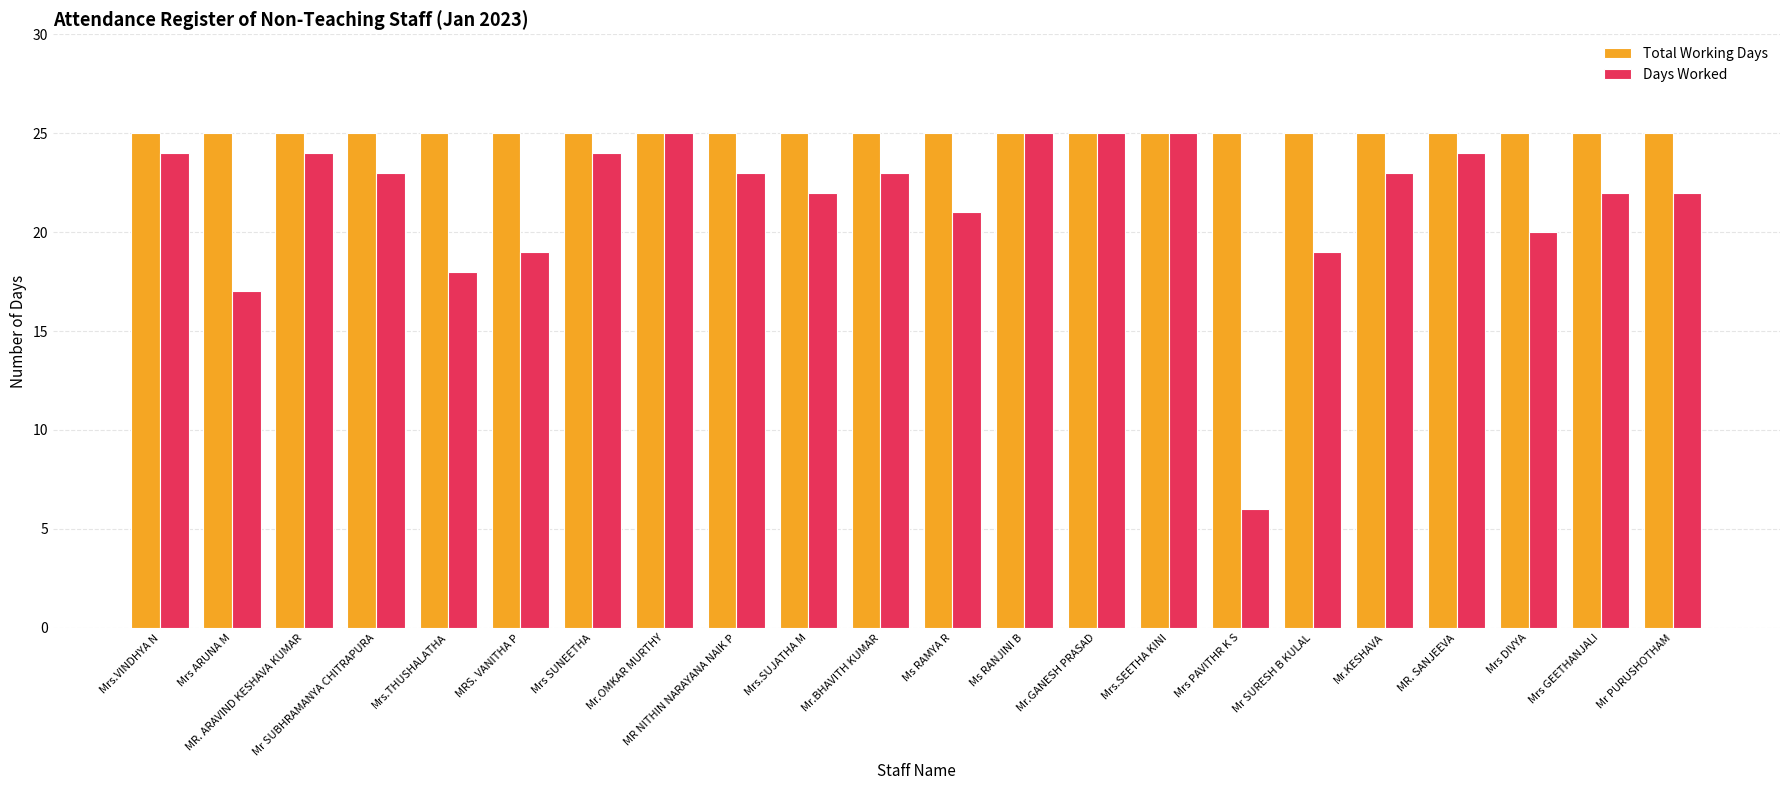

At how many categories does at least one series exceed 13?

22